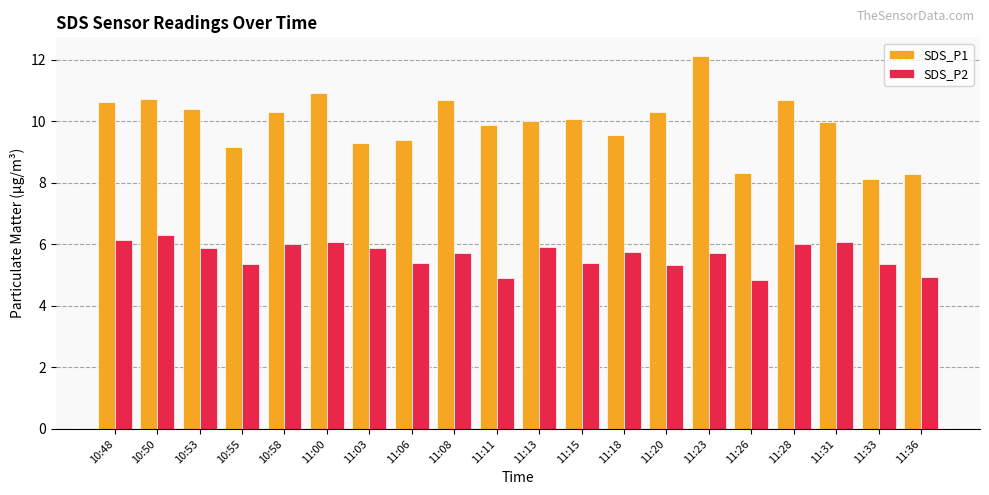

Which series has the largest total across all categories?

SDS_P1